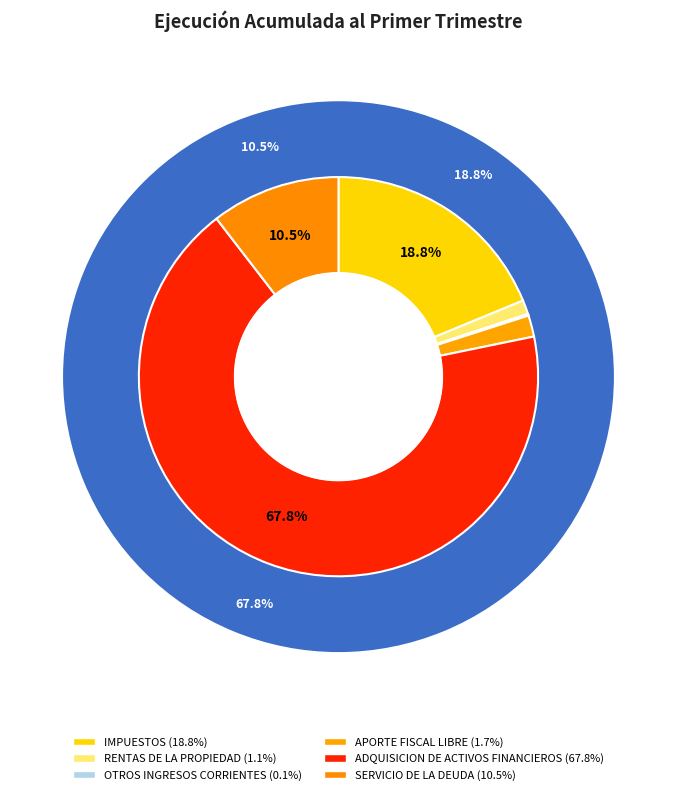

To the nearest percent, what is the difference between the largest and smallest slice percentages?

68%